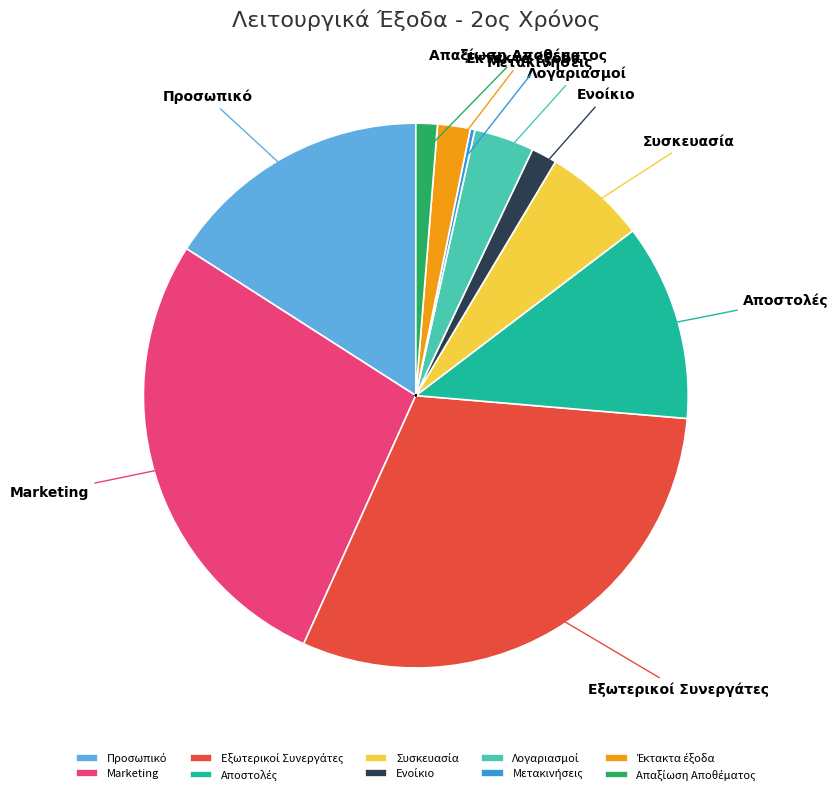

What is the change in value from Εξωτερικοί Συνεργάτες to Μετακινήσεις?

-142994.3